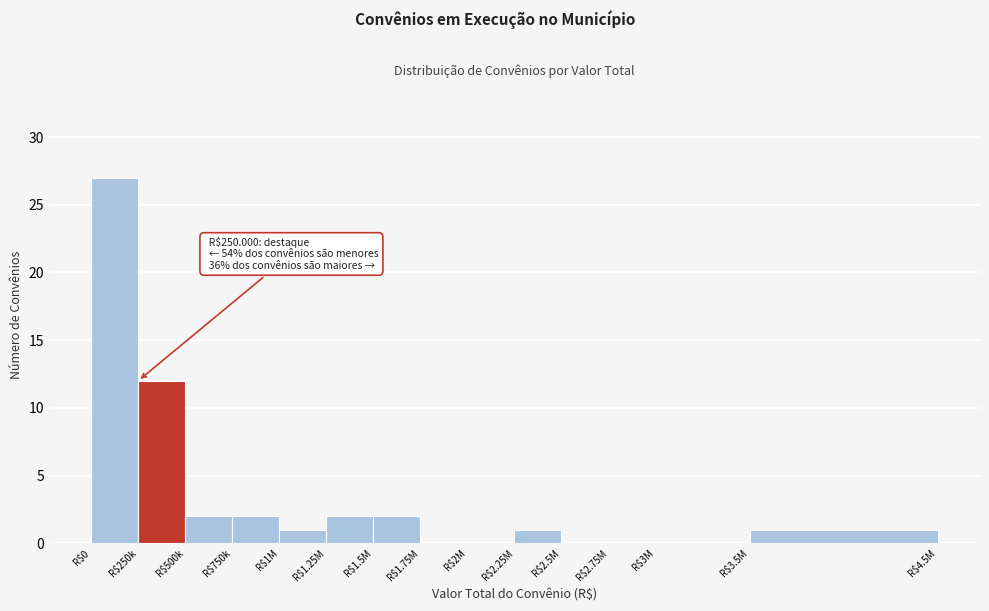

What is the maximum value shown in the chart?

27